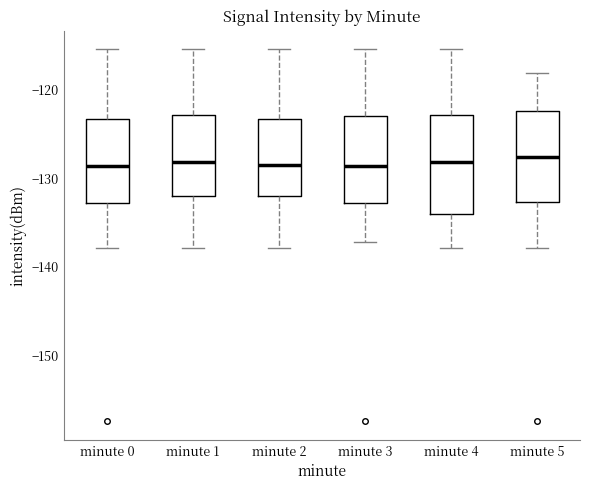

Where is the upper edge of the box for minute 5 on the y-axis? The values are not printed on the chart, so give them approximately, as read against the axis.

-122